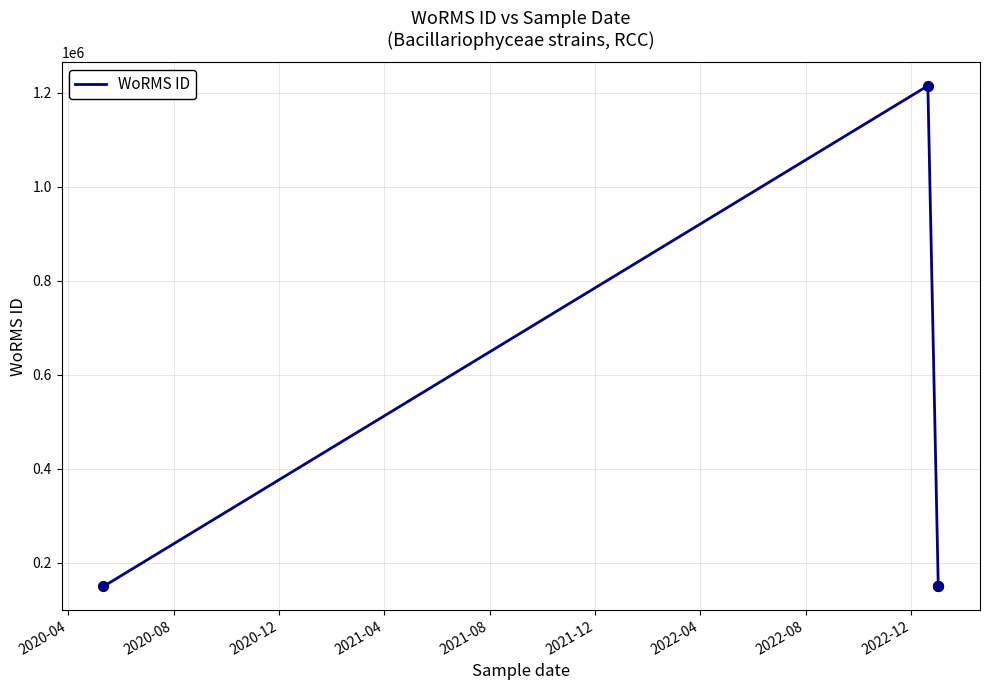

Between 2020-04 and 2020-12, which is larger?

2020-04